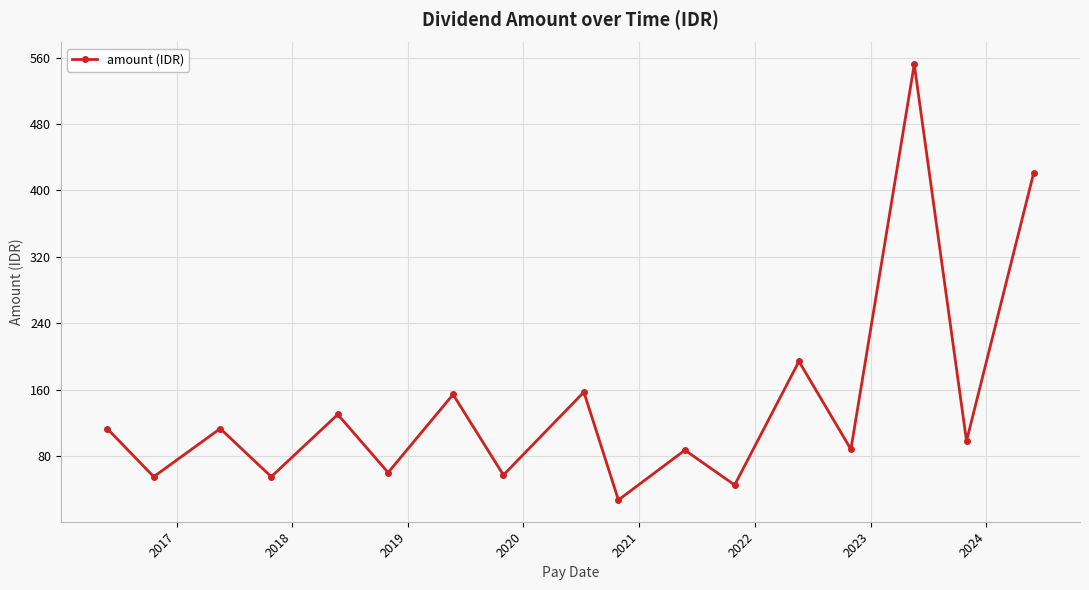

What is the difference between the maximum and minimum values?

525.0